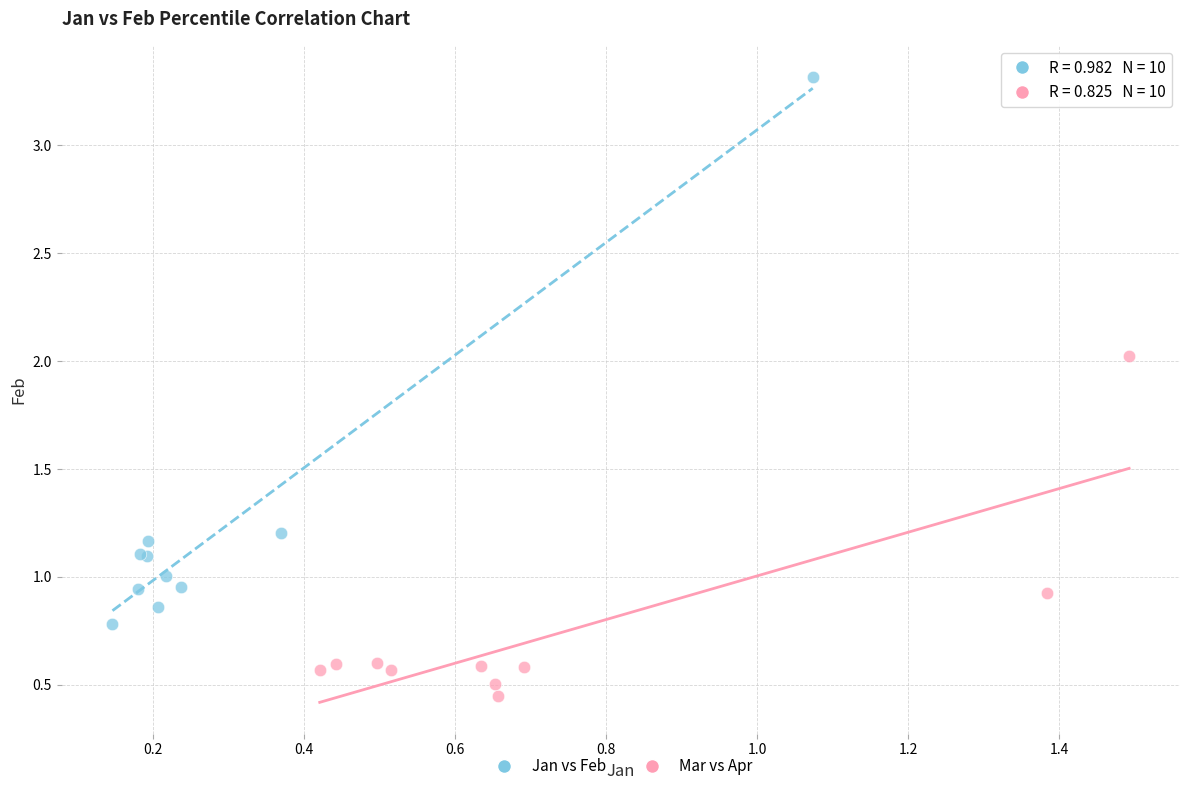

Which series reaches the maximum Y coordinate?

Jan vs Feb